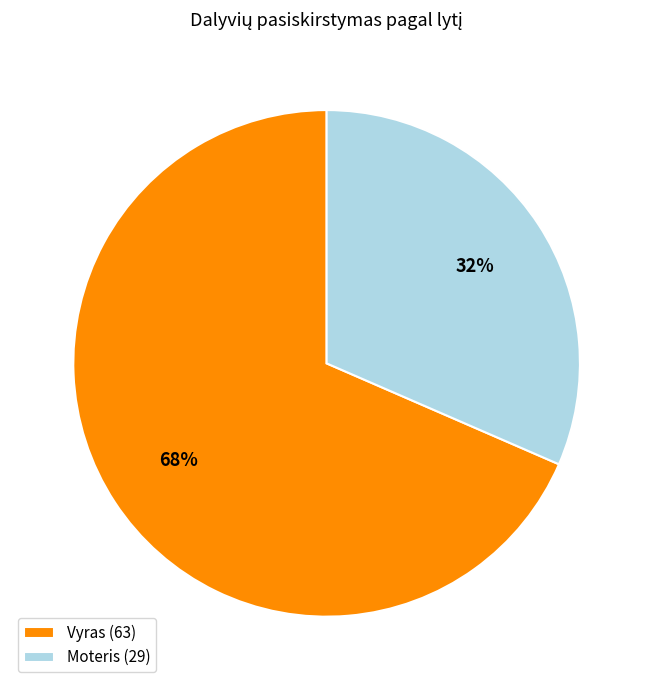

True or false: Moteris accounts for 32% of the total.

True